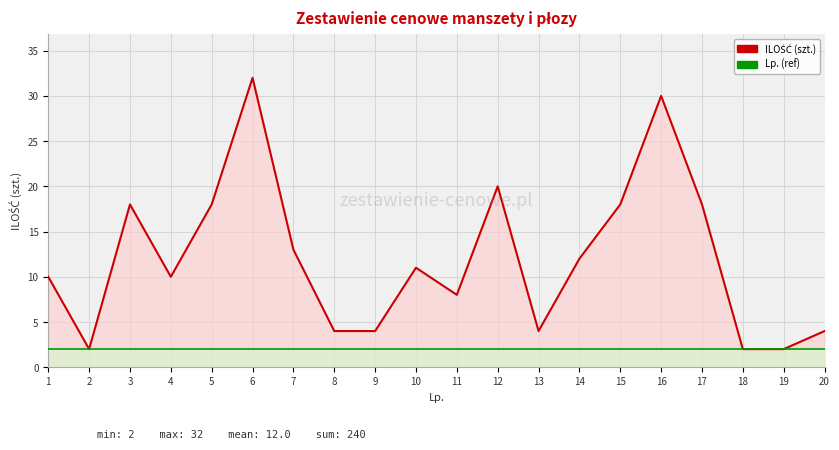

At 12, list the series in order from smallest to largest.

Lp. (ref), ILOŚĆ (szt.)